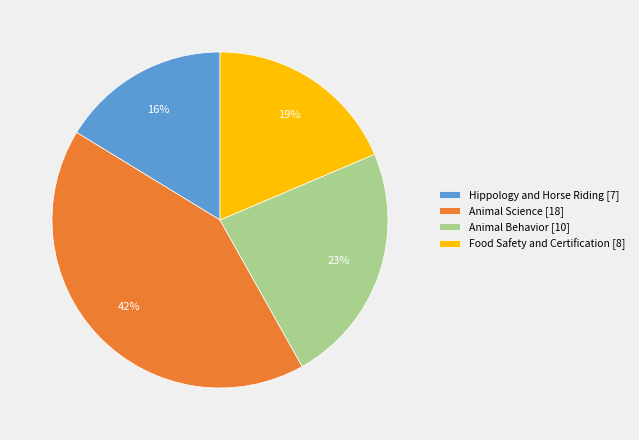

To the nearest percent, what is the combined percentage of Hippology and Horse Riding [7] and Animal Science [18]?

58%